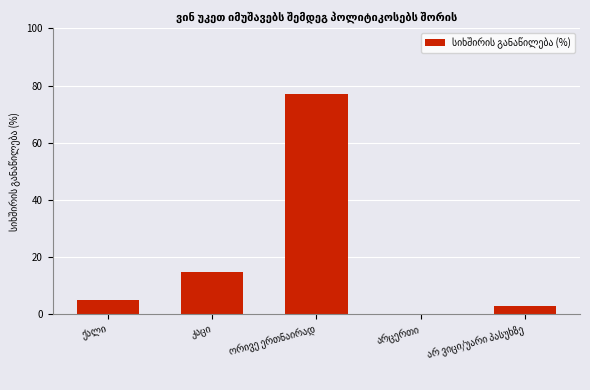

What is the sum of all values?

100